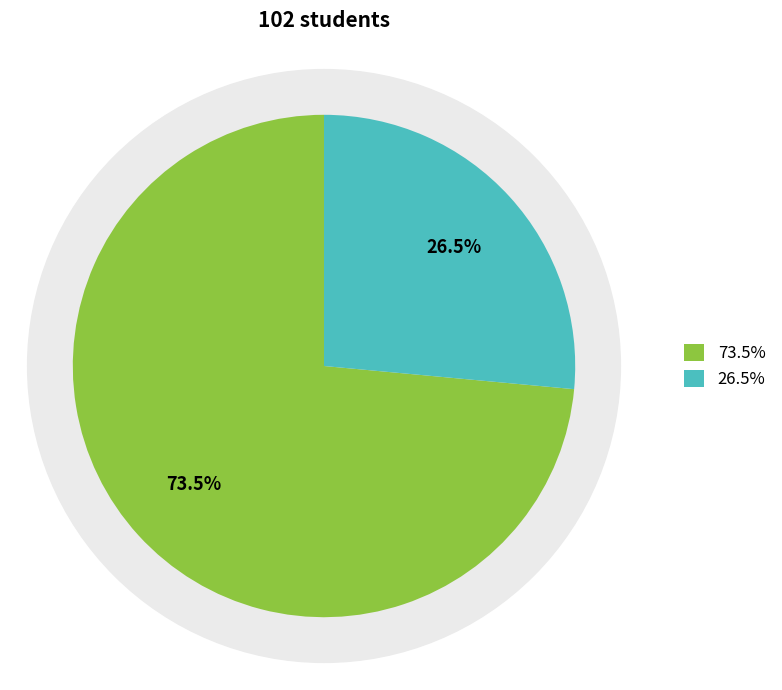

To the nearest percent, what is the difference between the largest and smallest slice percentages?

47%